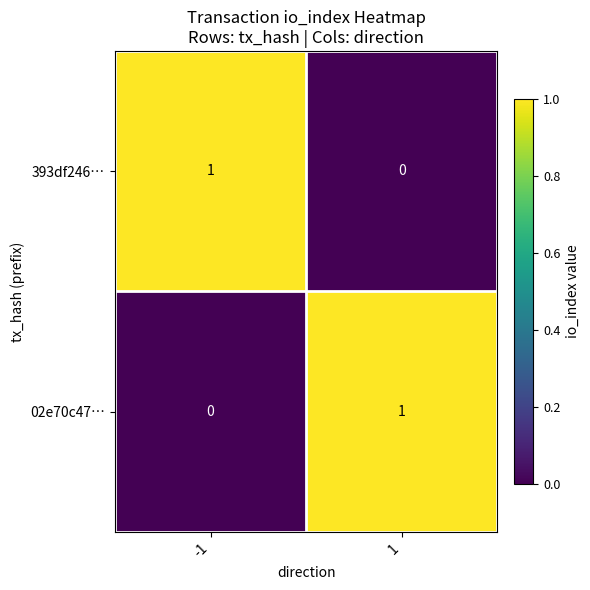

Reading left to right, list all the values displayed in this chart.

393df246…: 1	0
02e70c47…: 0	1